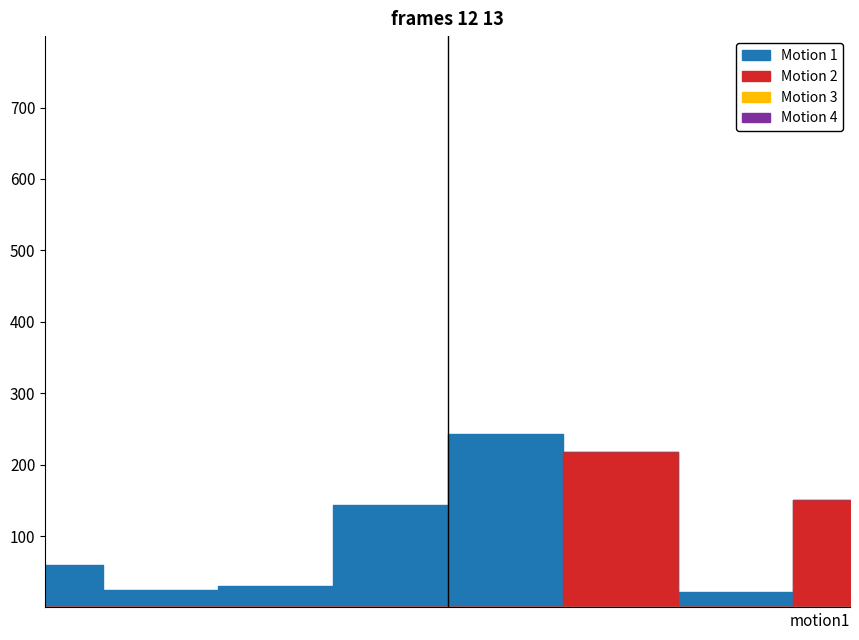

What is the value of the Total Seals per LEA point at the 5th from the left?

243